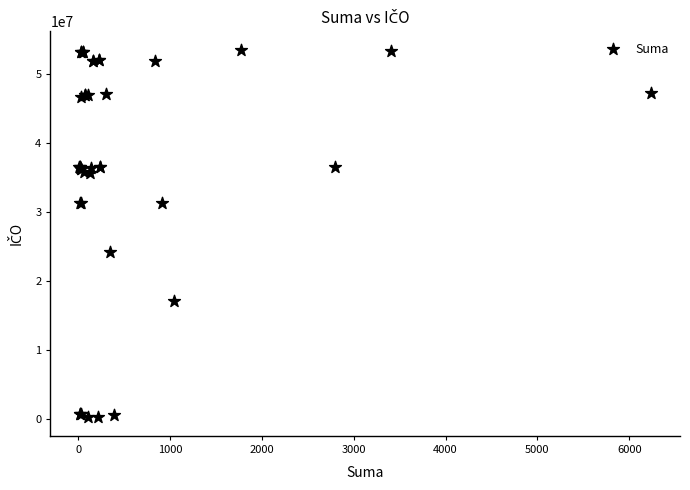

What Y value in the scatter plot is closest to 26857706?

24141828